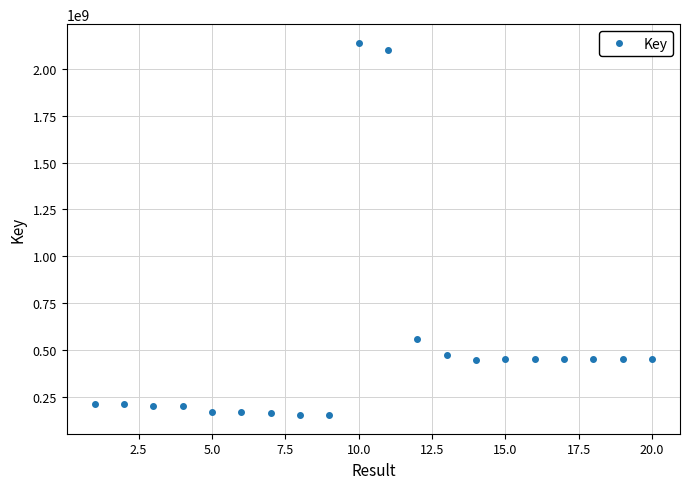

What is the minimum value shown in the chart?

151769266